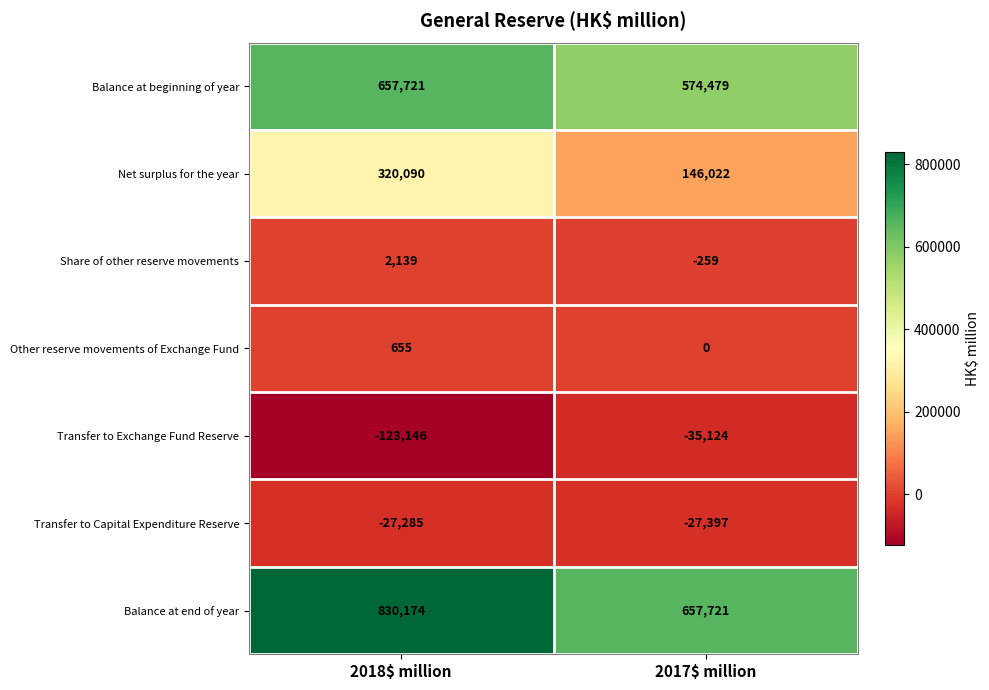

What is the spread (max minus min) of values at 2017$ million?

692845